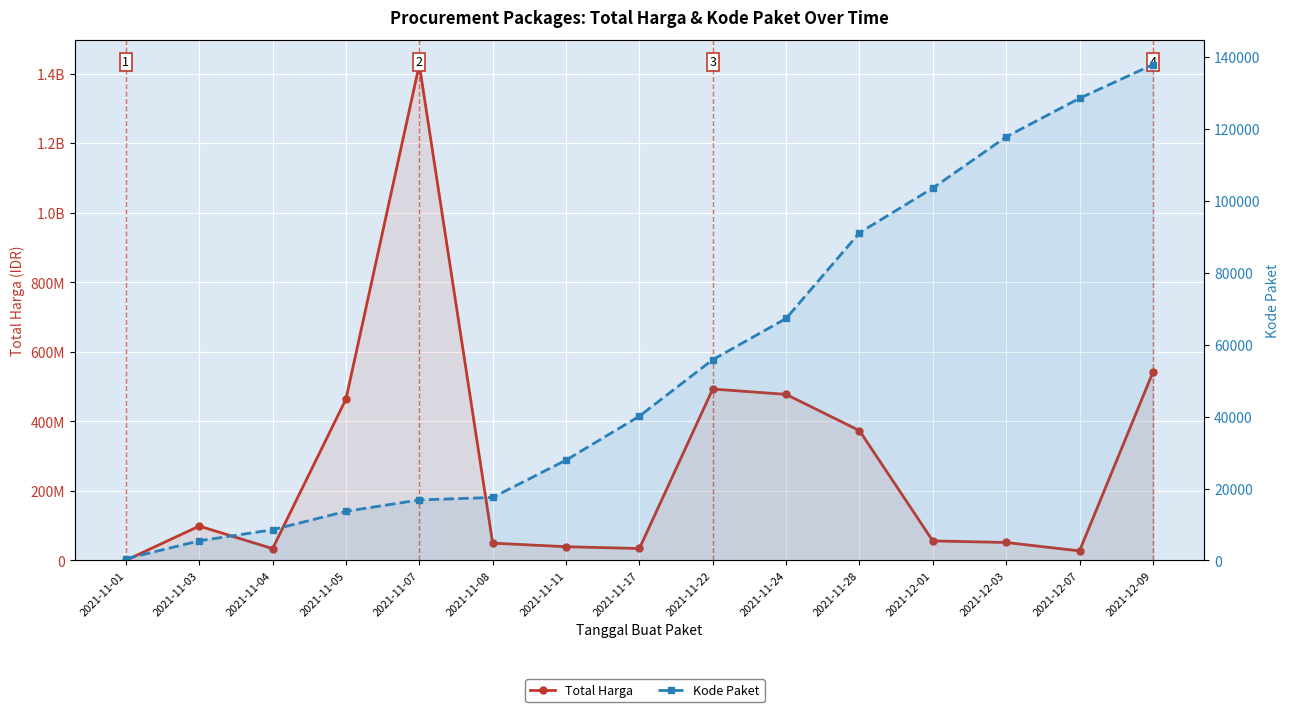

True or false: Kode Paket has a value of 117783 at 2021-12-03.

True